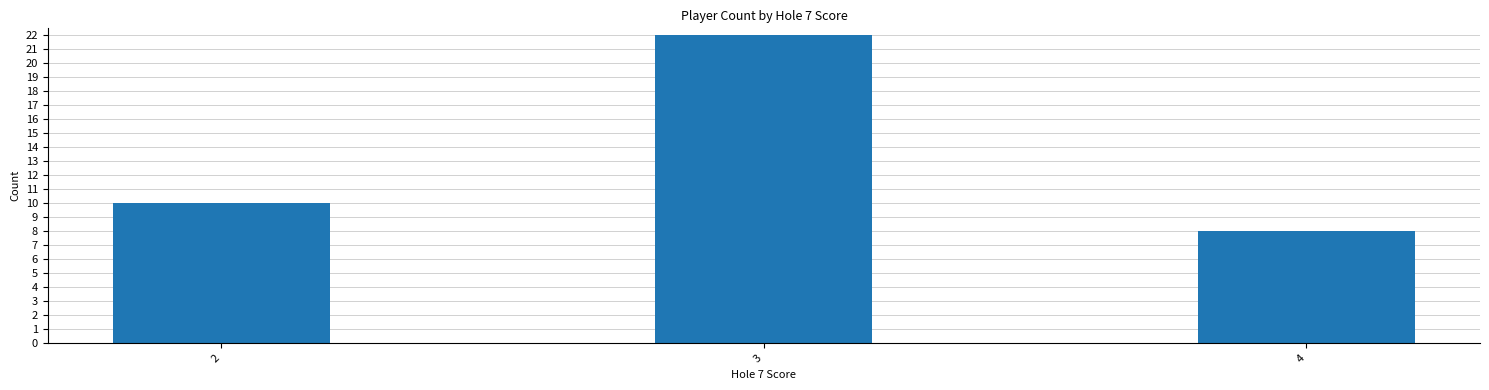

Reading left to right, list all the values displayed in this chart.

10	22	8